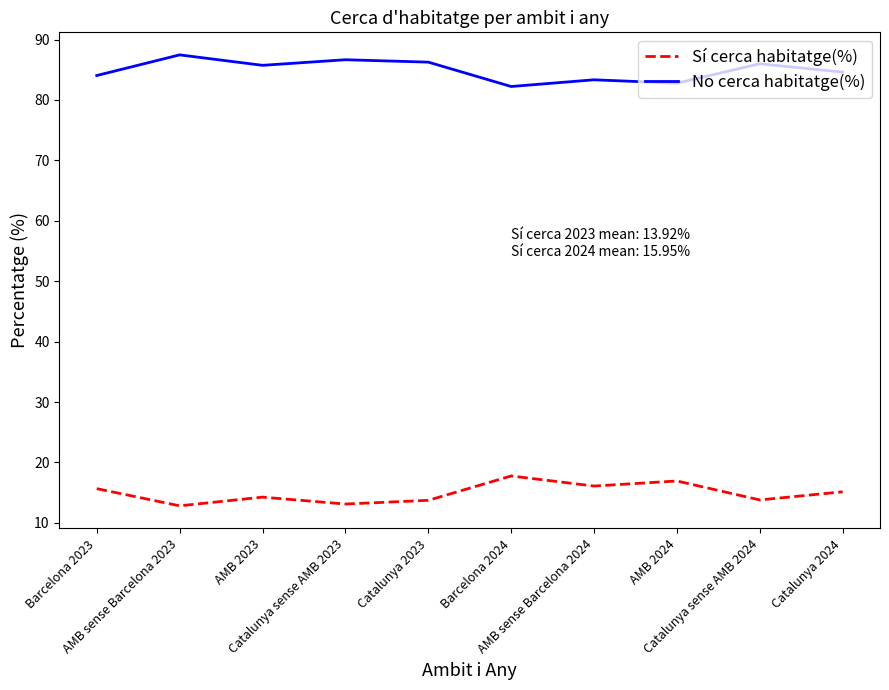

What is the difference between the No cerca habitatge(%) values at Catalunya sense AMB 2023 and AMB sense Barcelona 2024?

3.3